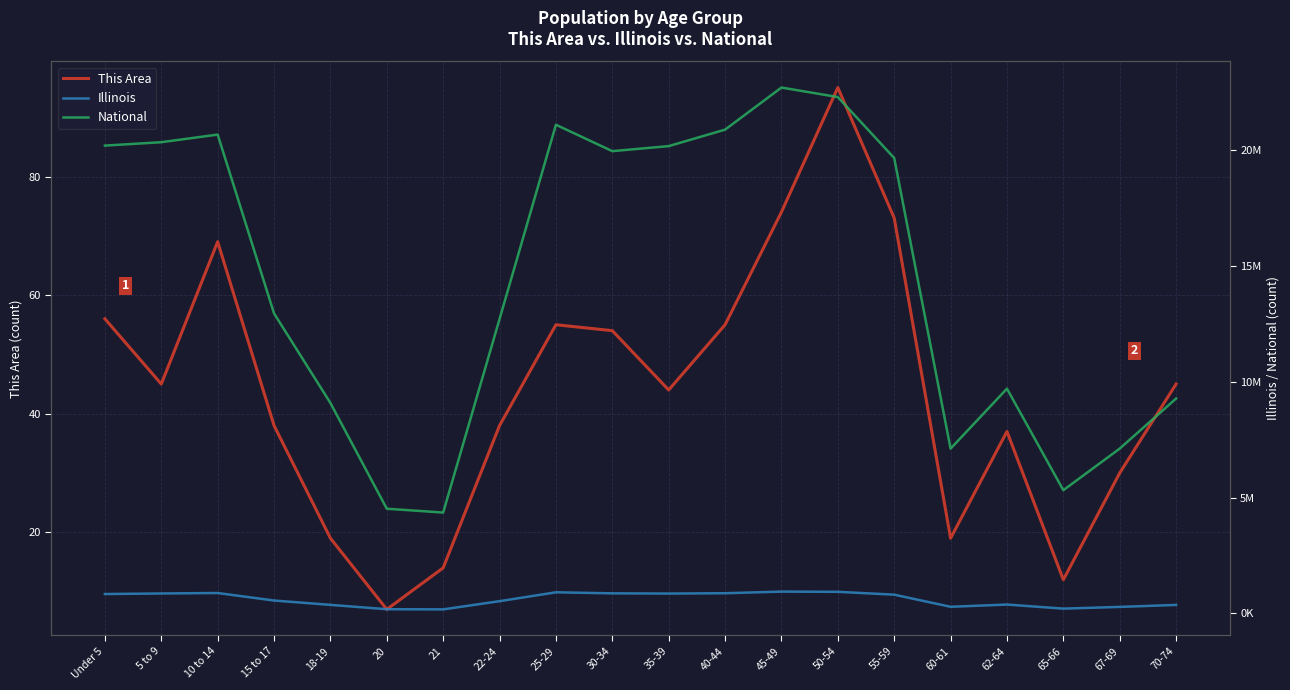

What is the approximate value of National at 25-29, to the nearest 100?

21101800